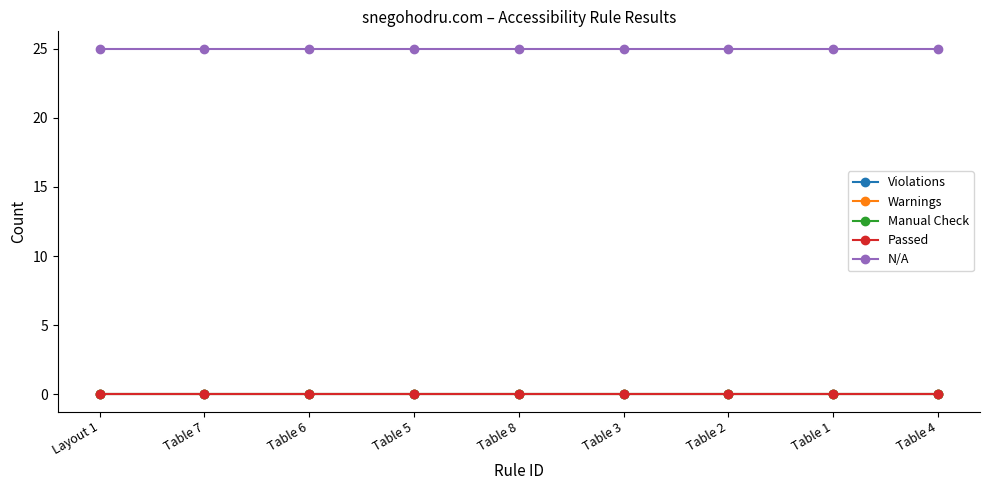

Between Layout 1 and Table 4, which series saw the biggest shift?

Violations